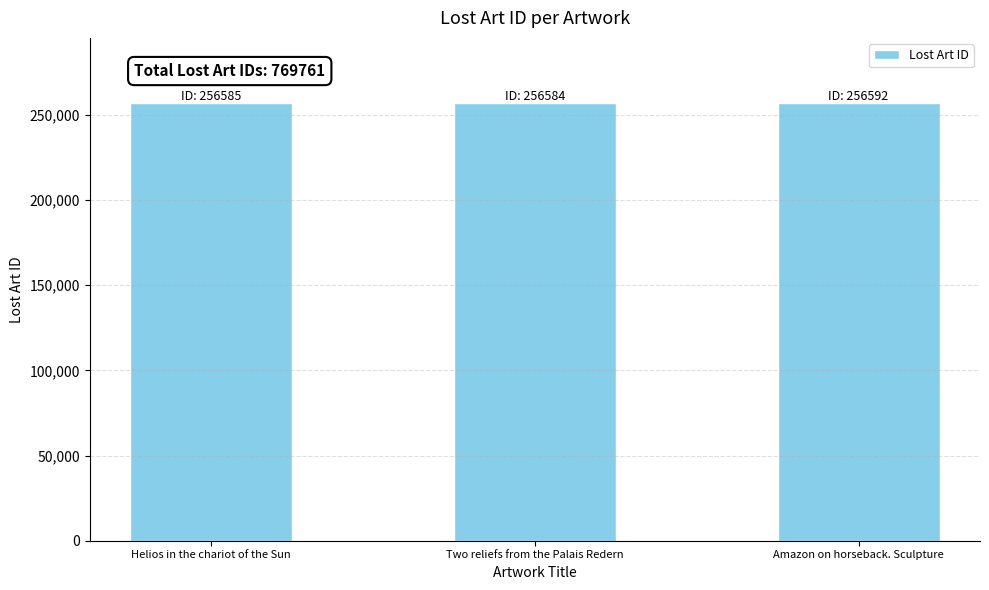

What position from the right is Amazon on horseback. Sculpture?

1